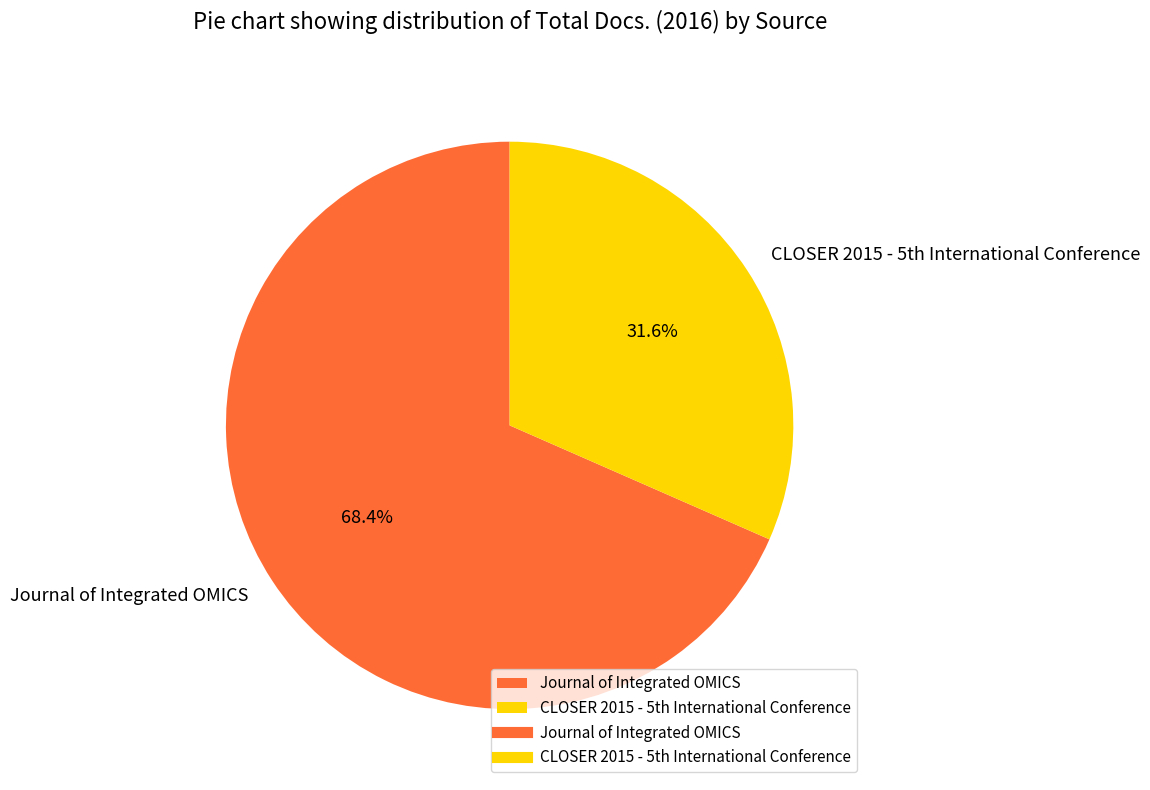

Which slice represents more than half of the pie?

Journal of Integrated OMICS